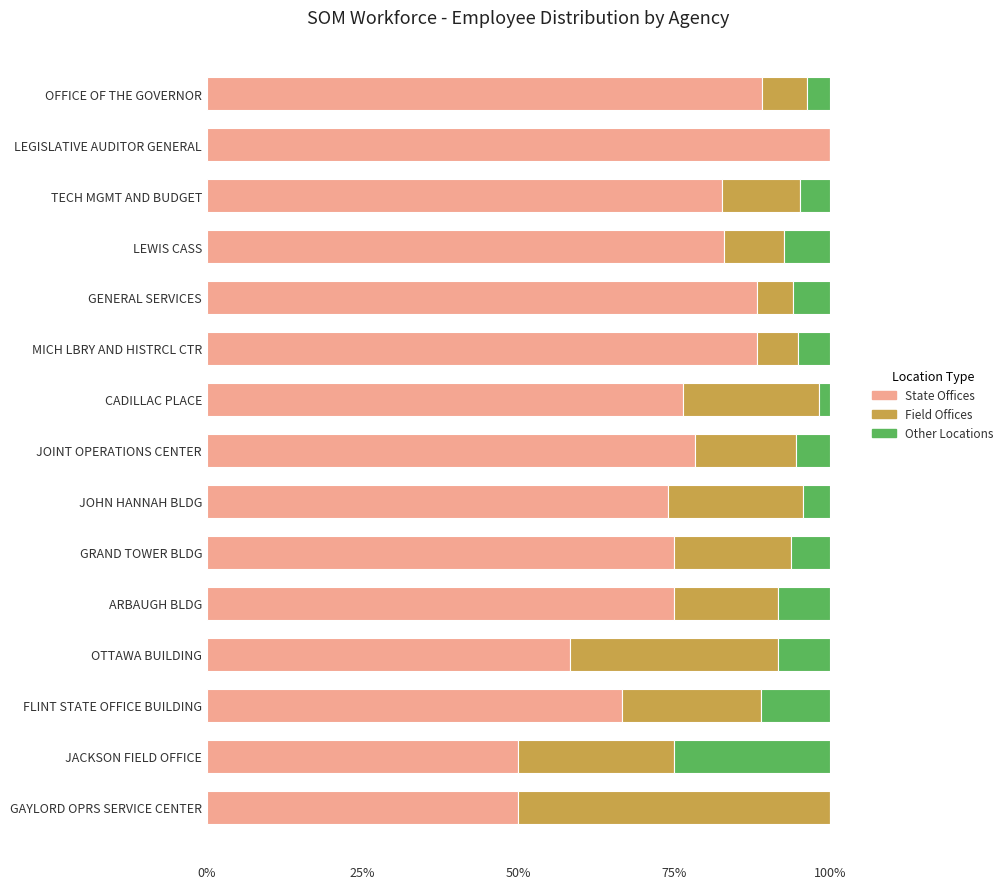

The value of State Offices at JACKSON FIELD OFFICE is 20.2. True or false?

False